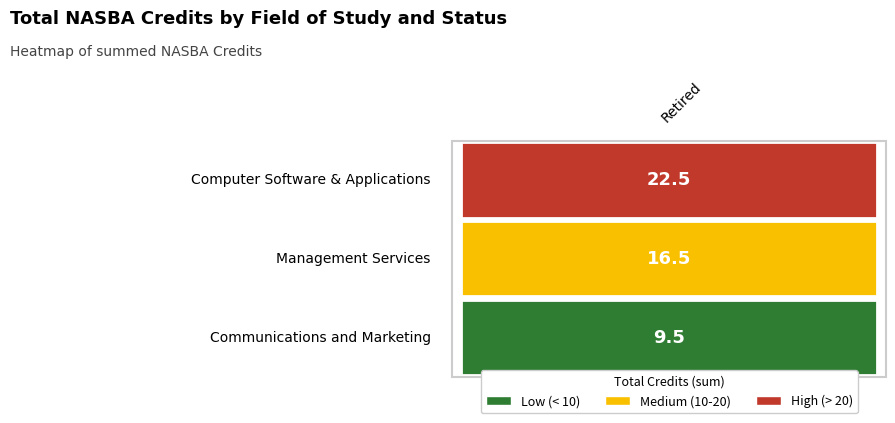

Rank the series by their maximum value, from highest to lowest.

Computer Software & Applications, Management Services, Communications and Marketing